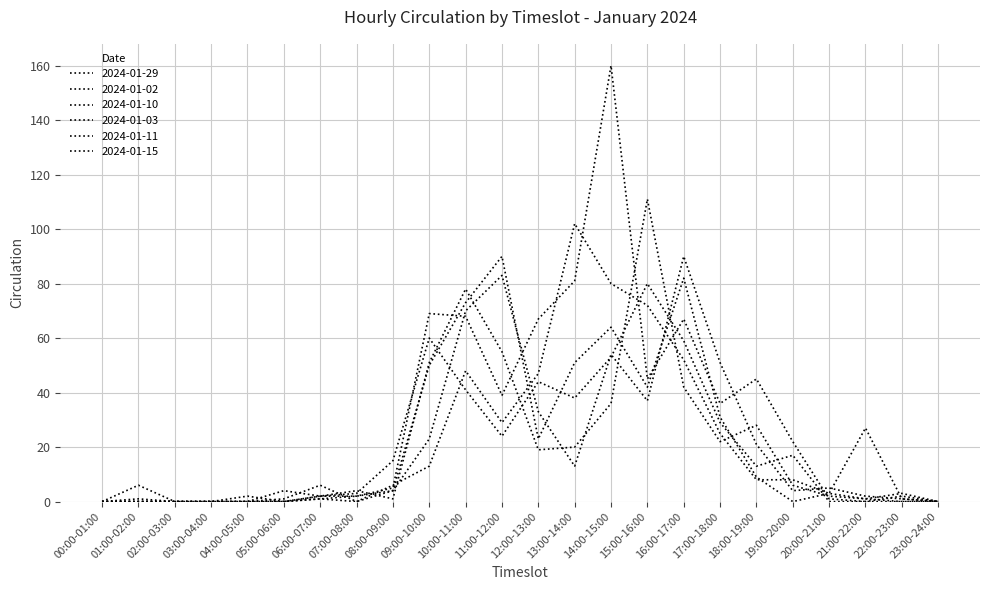

Where do 2024-01-11 and 2024-01-03 first cross each other?

08:00-09:00 and 09:00-10:00